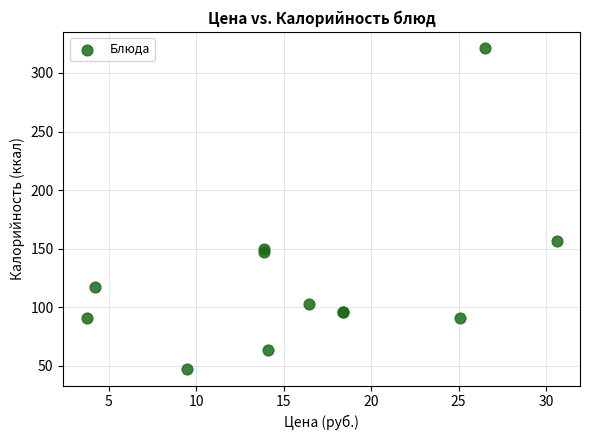

What Y value in the scatter plot is closest to 184?

157.0